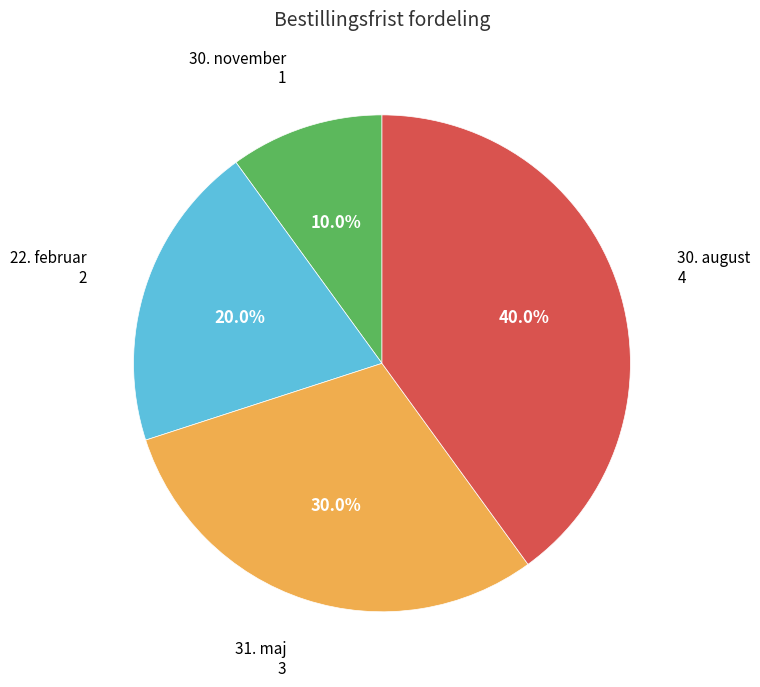

How many segments does this pie chart have?

4